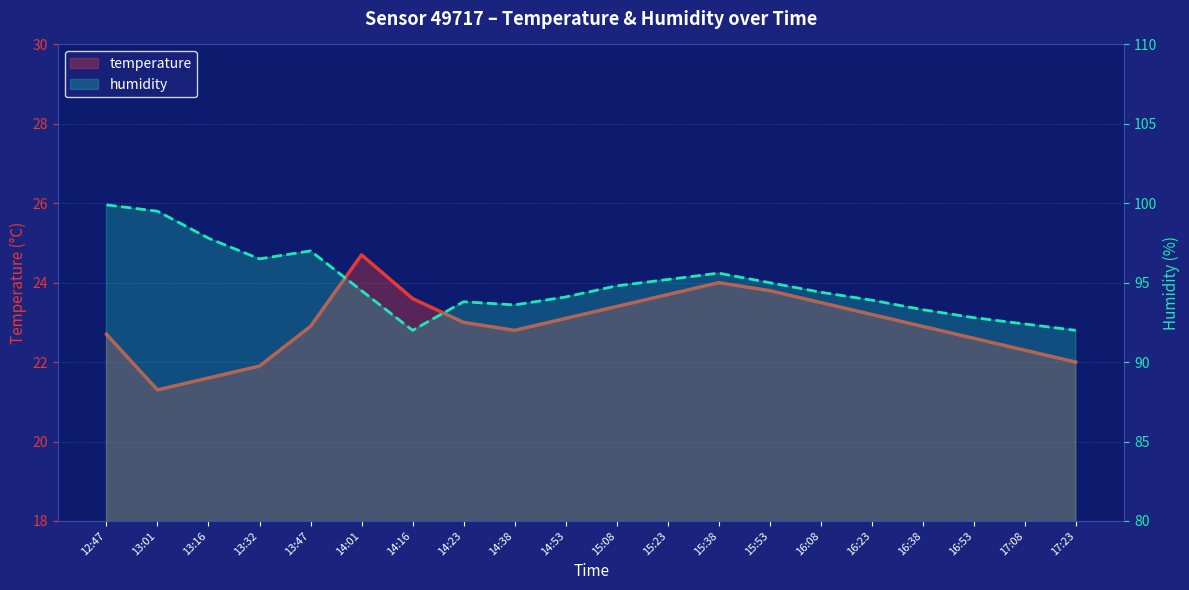

List the series in order of their peak value, highest first.

humidity, temperature